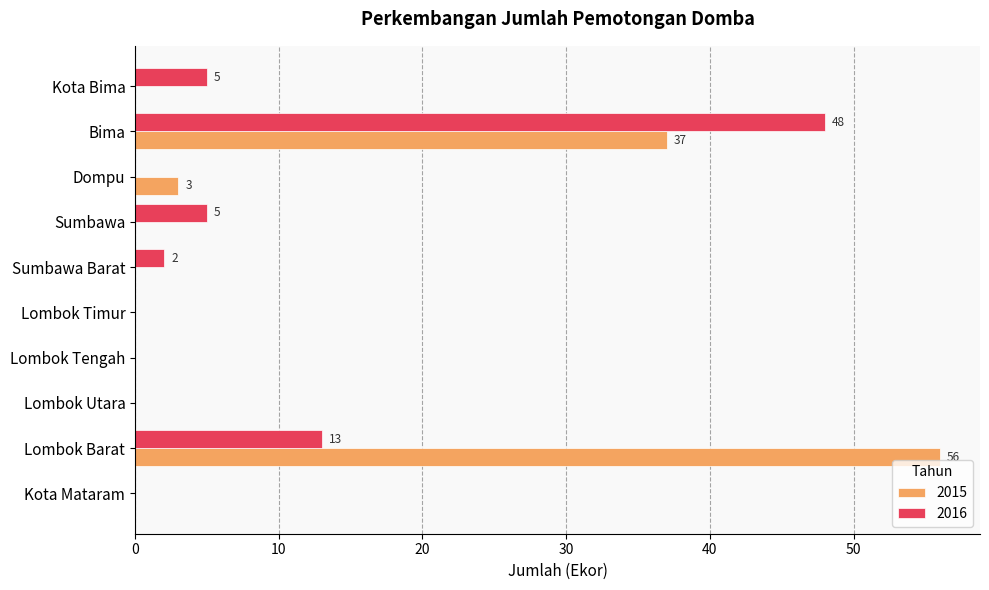

At which label is 2016 closest to 24?

Lombok Barat